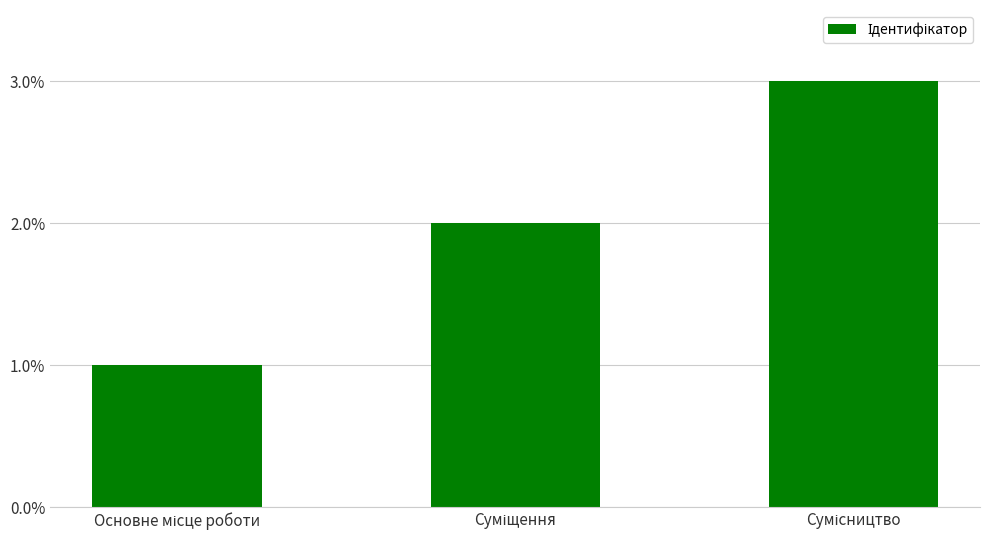

How many values are below 2?

1